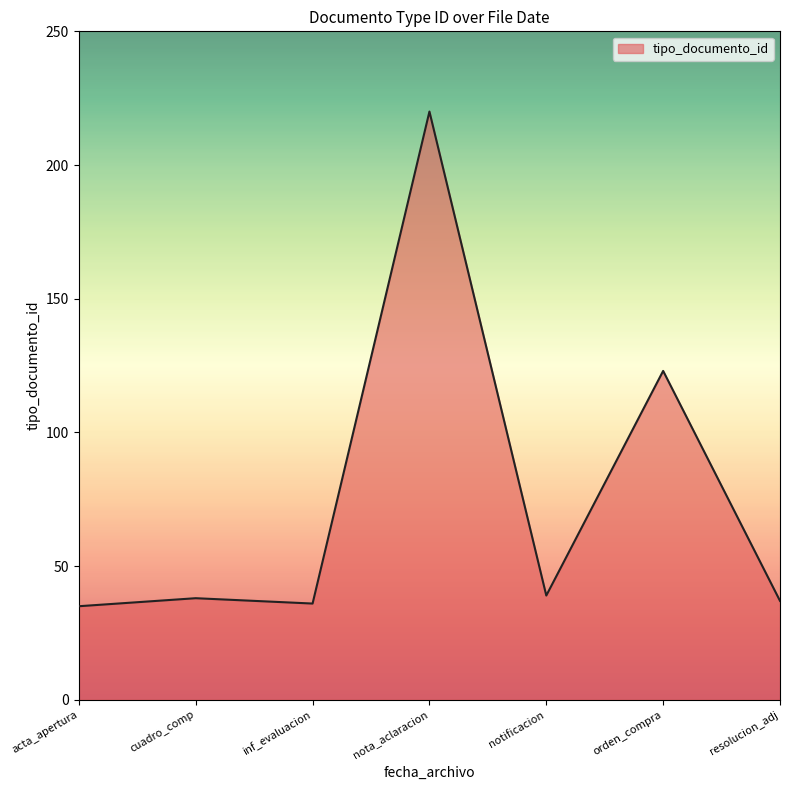

The chart shows a value of 54 at notificacion. True or false?

False